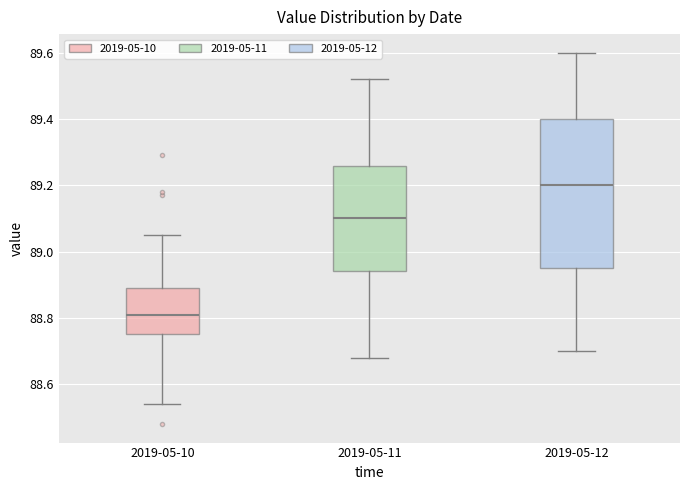

Which box's median line is the highest?

2019-05-12